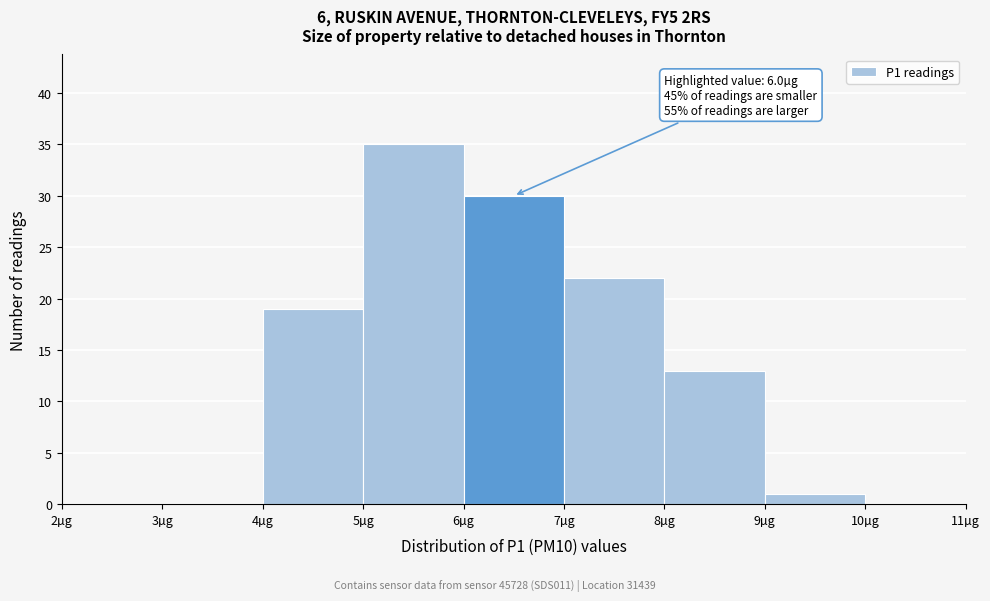

Which range on the x-axis has the tallest bar?

5 to 6